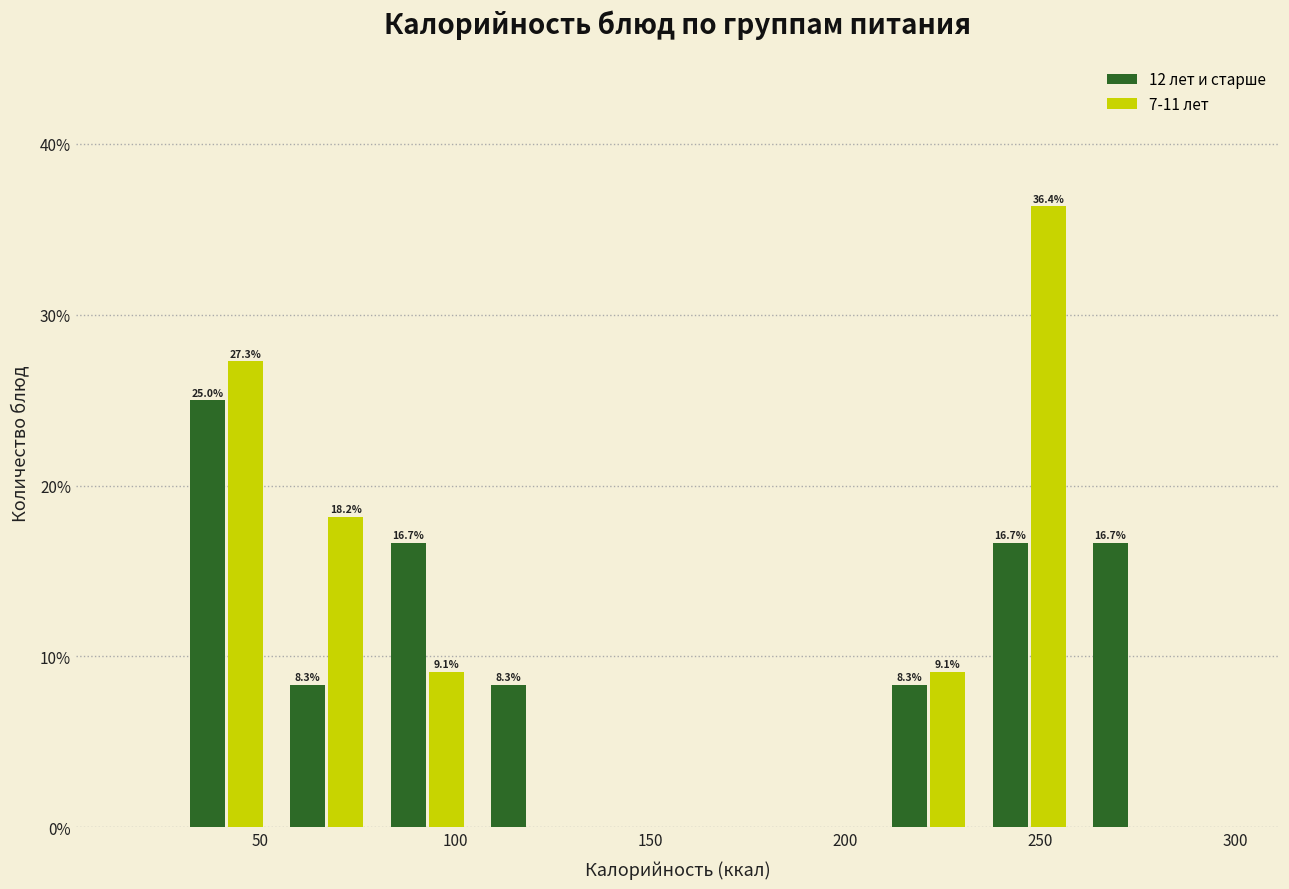

In the 7-11 лет series, which range on the x-axis has the tallest bar?

235 to 260